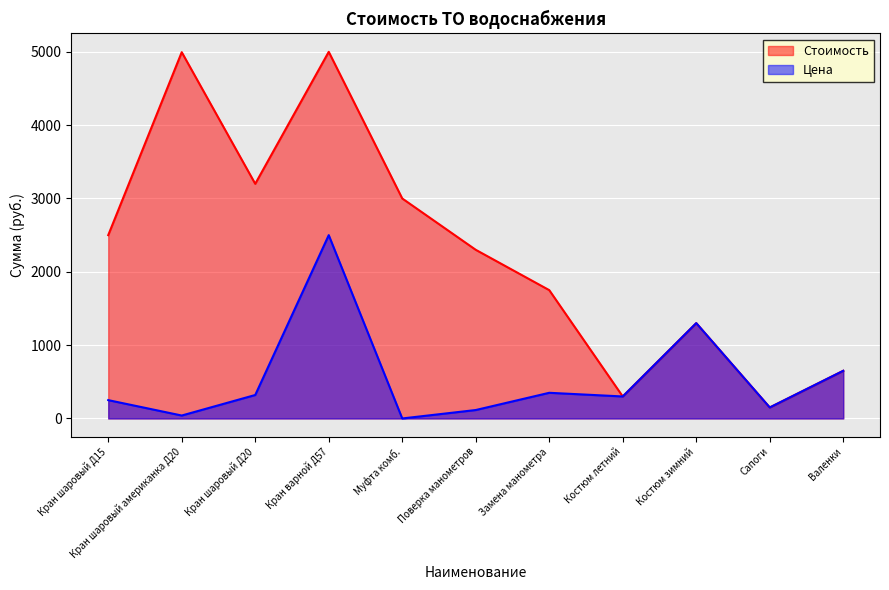

Which series changed the most between Кран шаровый американка Д20 and Валенки?

Стоимость